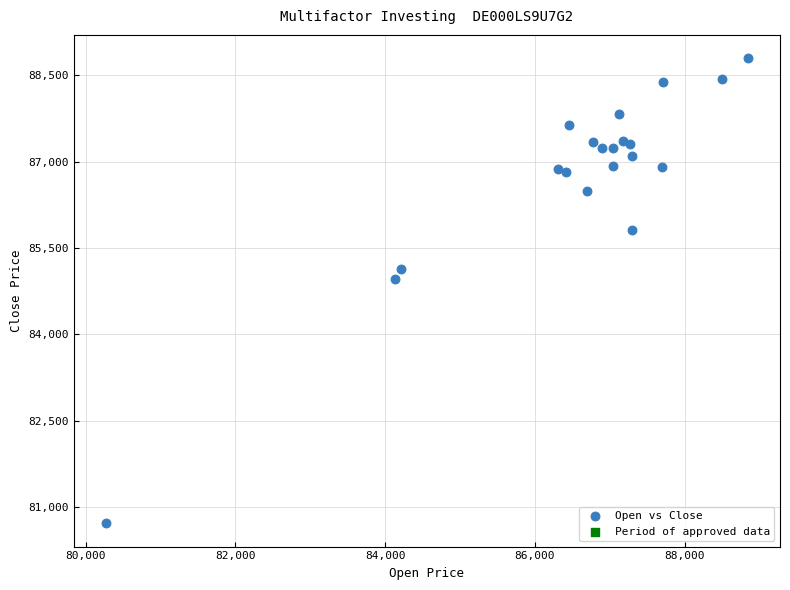

What Y value in the scatter plot is closest to 84755?

84959